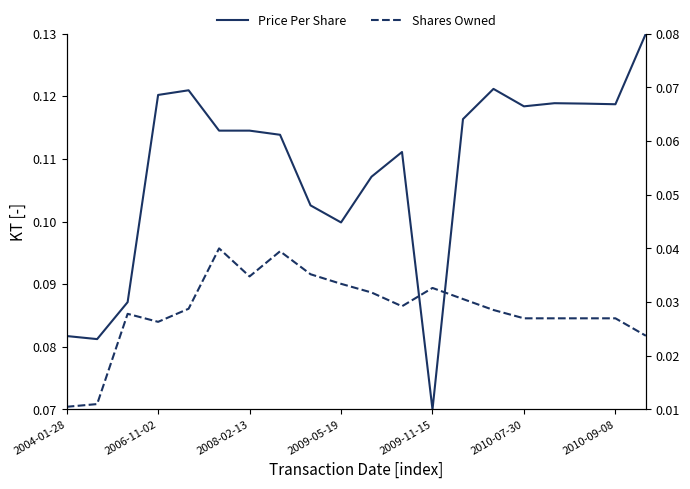

What are all the series names shown in the legend?

Price Per Share, Shares Owned